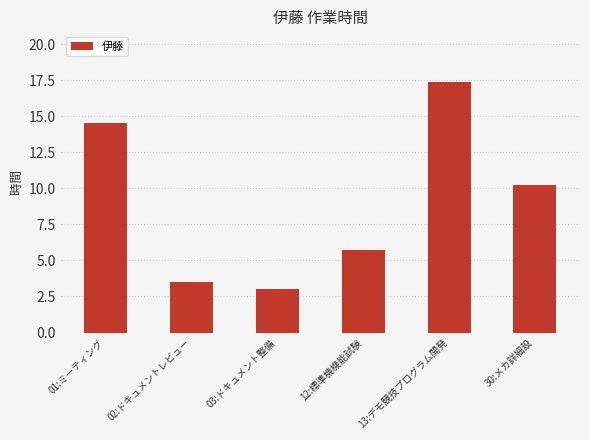

Reading left to right, extract all data points from this chart.

01:ミーティング=14.5	02:ドキュメントレビュー=3.5	03:ドキュメント整備=3.0	12:標準機機能試験=5.7	13:デモ競技プログラム開発=17.4	30:メカ詳細設=10.2